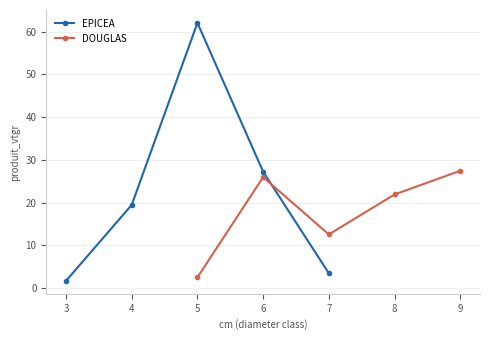

How many values in the DOUGLAS series are below 21?

2